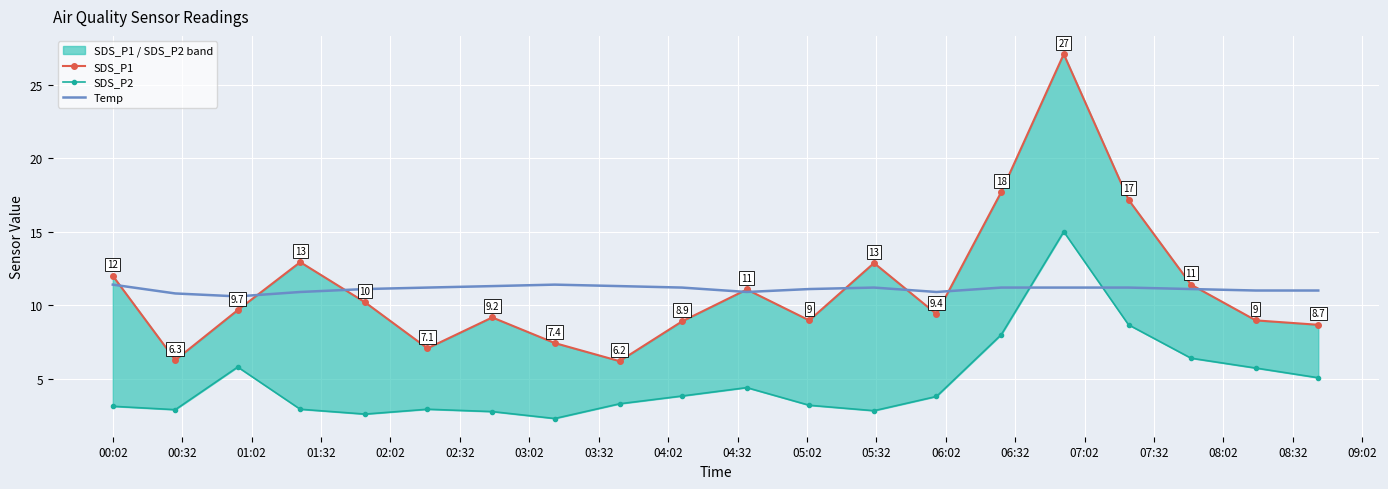

How many data points does each series have?

20